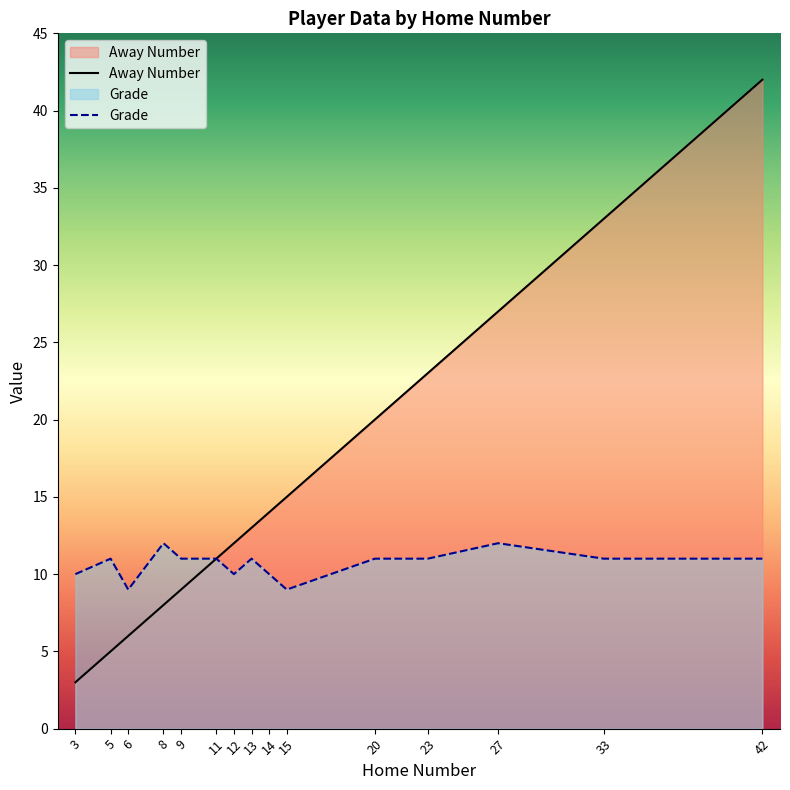

What is the greatest value displayed?

42